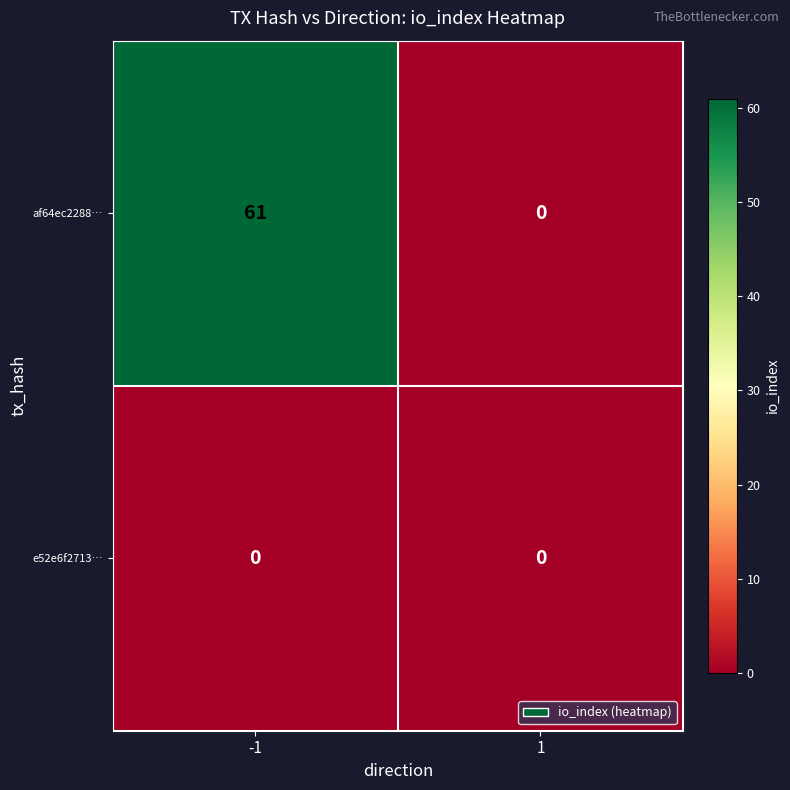

Between -1 and 1, which series saw the biggest shift?

af64ec2288…